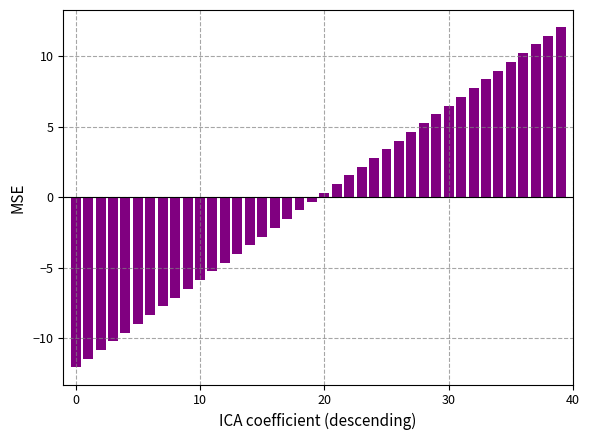

What is the greatest value displayed?

12.1